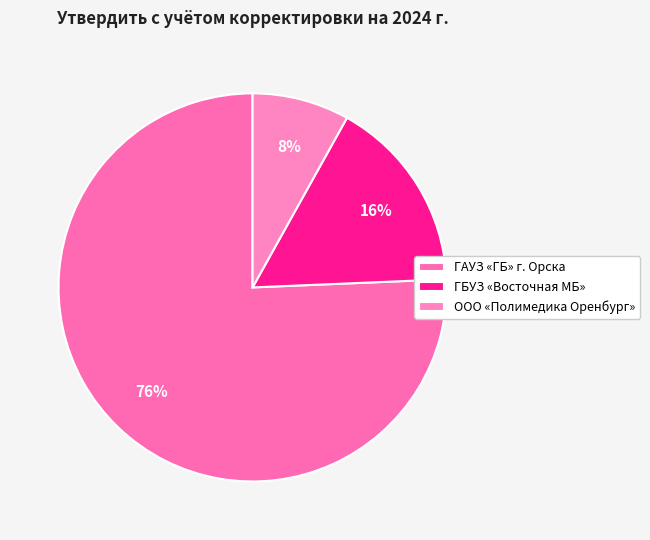

Count the number of slices in the pie.

3